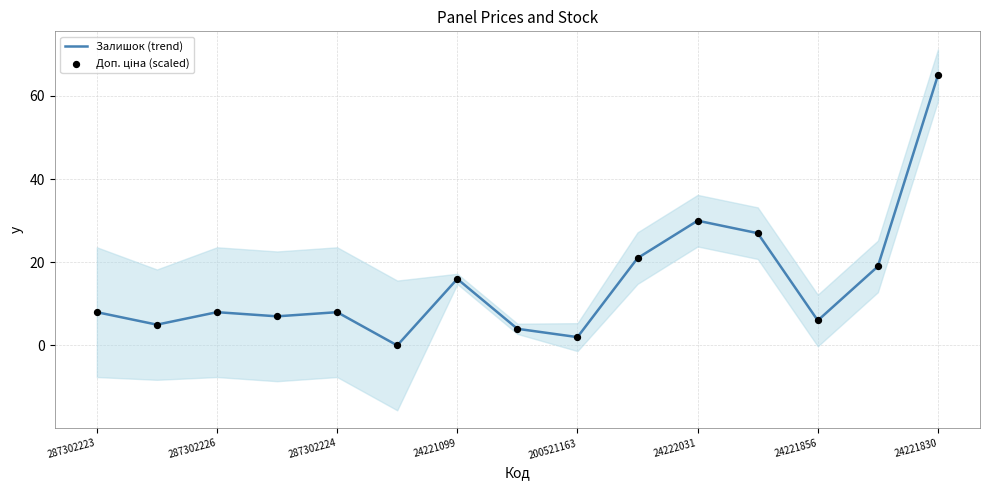

Which series contains the lowest Y value?

Залишок (trend)